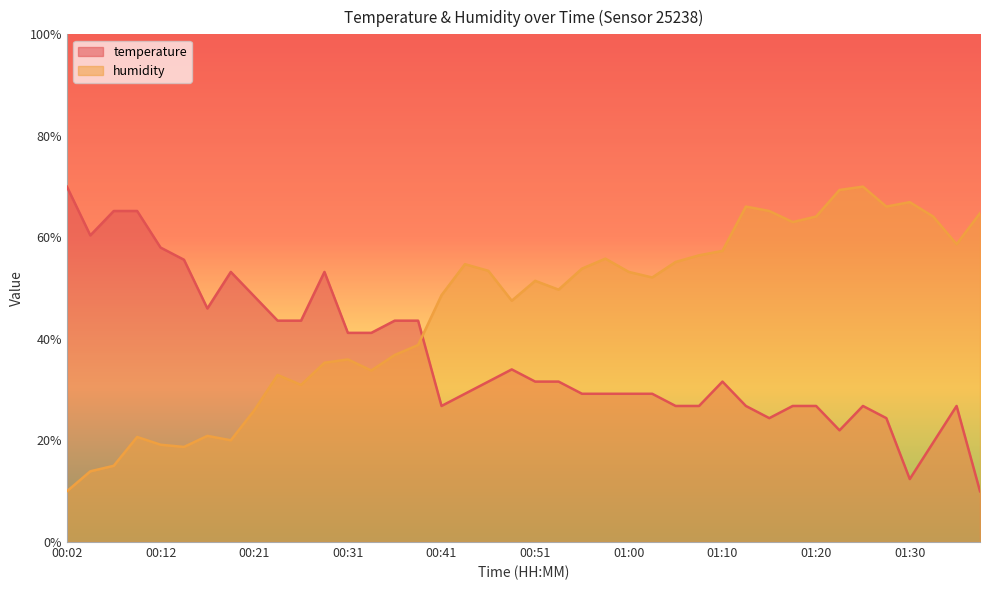

Which series has the largest total across all categories?

humidity